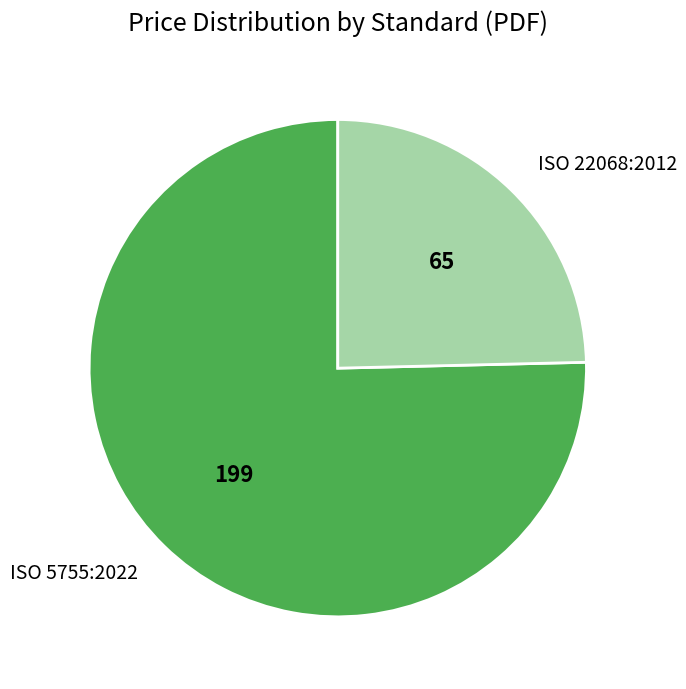

Is it true that ISO 22068:2012 is 39% of the pie?

False